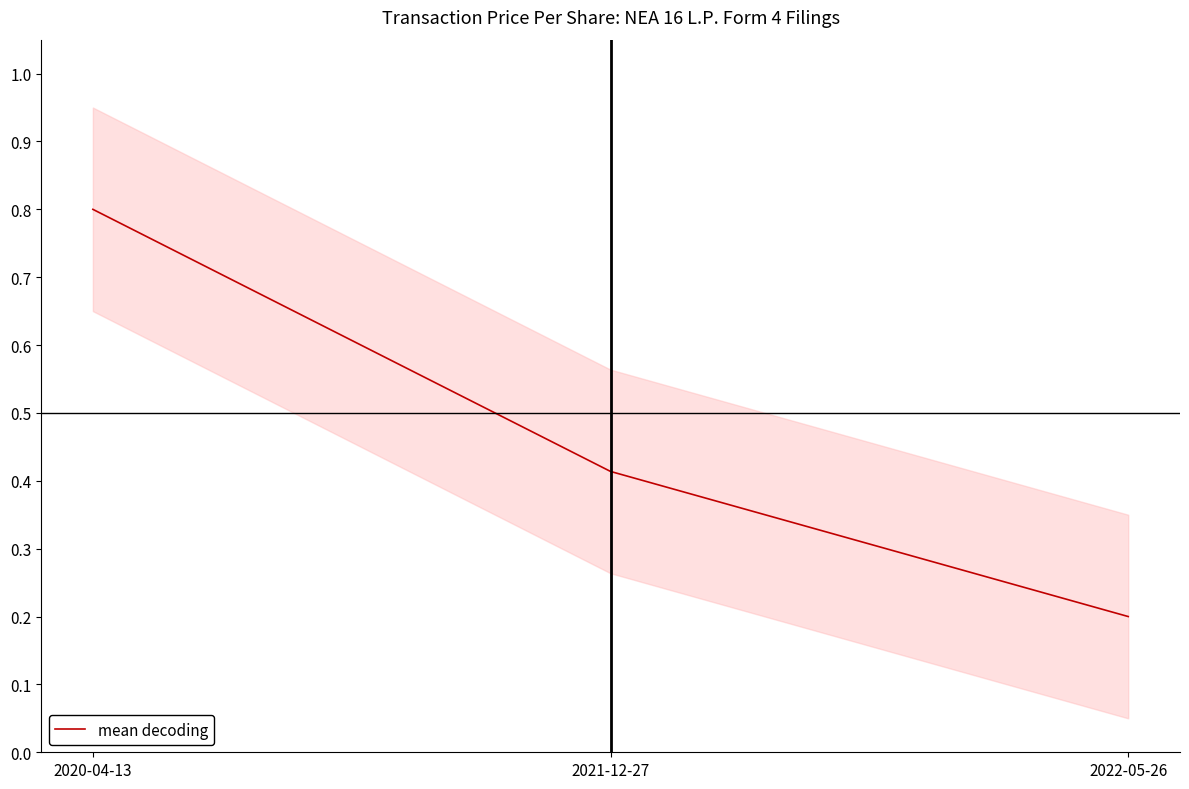

What is the value of the 1st point from the left?

0.8